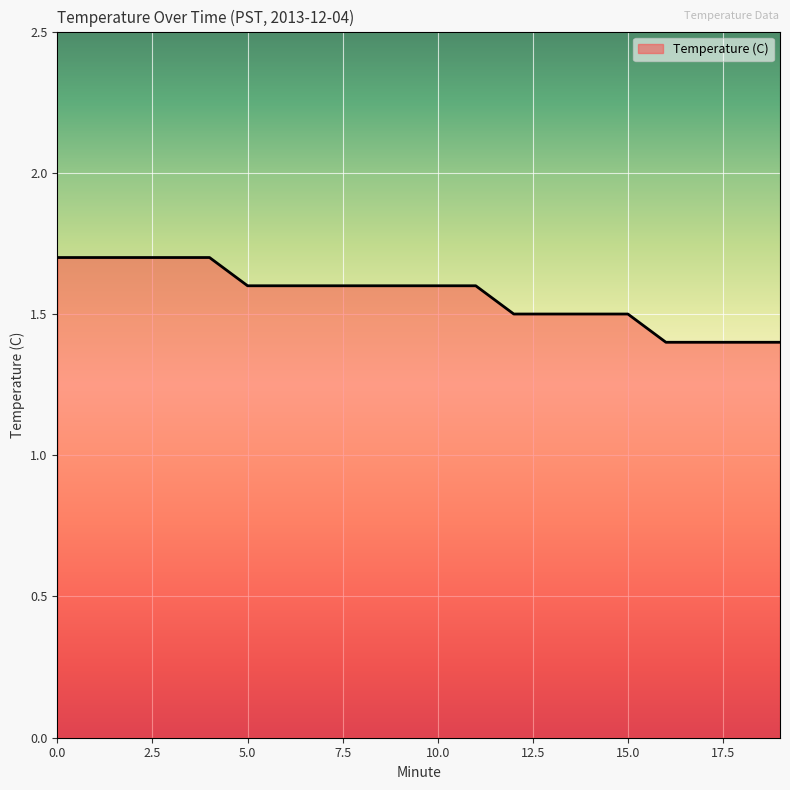

What is the difference between the maximum and minimum values?

0.3